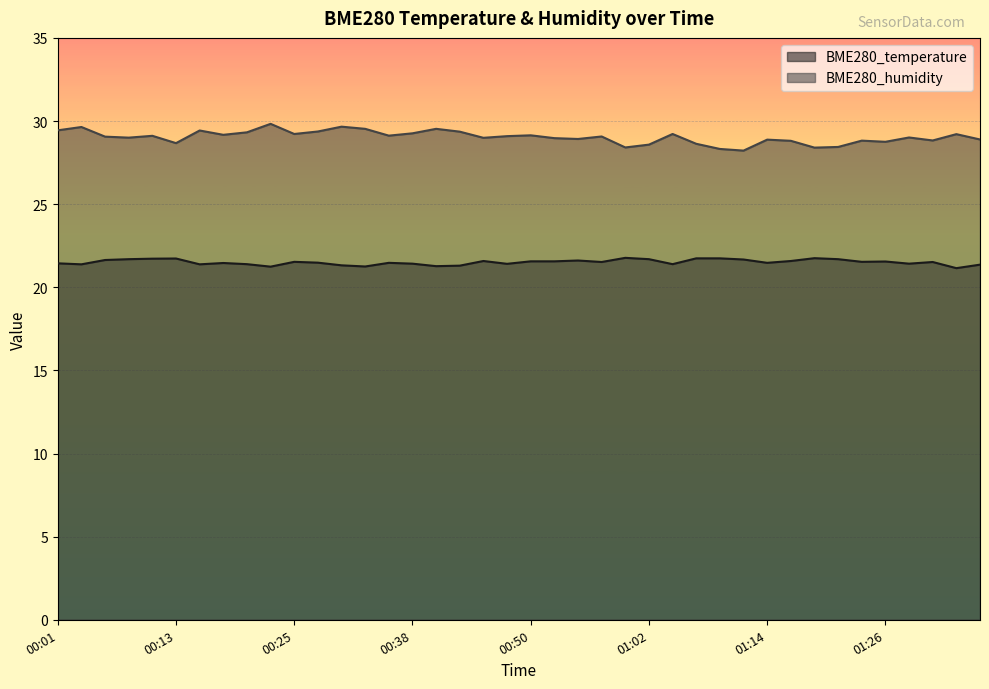

What is the label of the 15th point from the left?

00:35